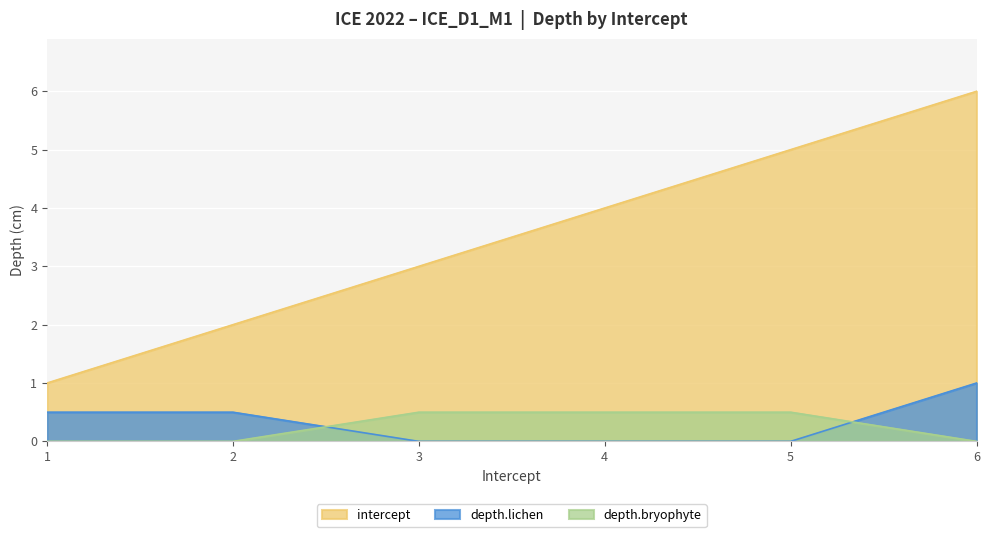

What is the value of the intercept point at the 4th from the left?

4.0